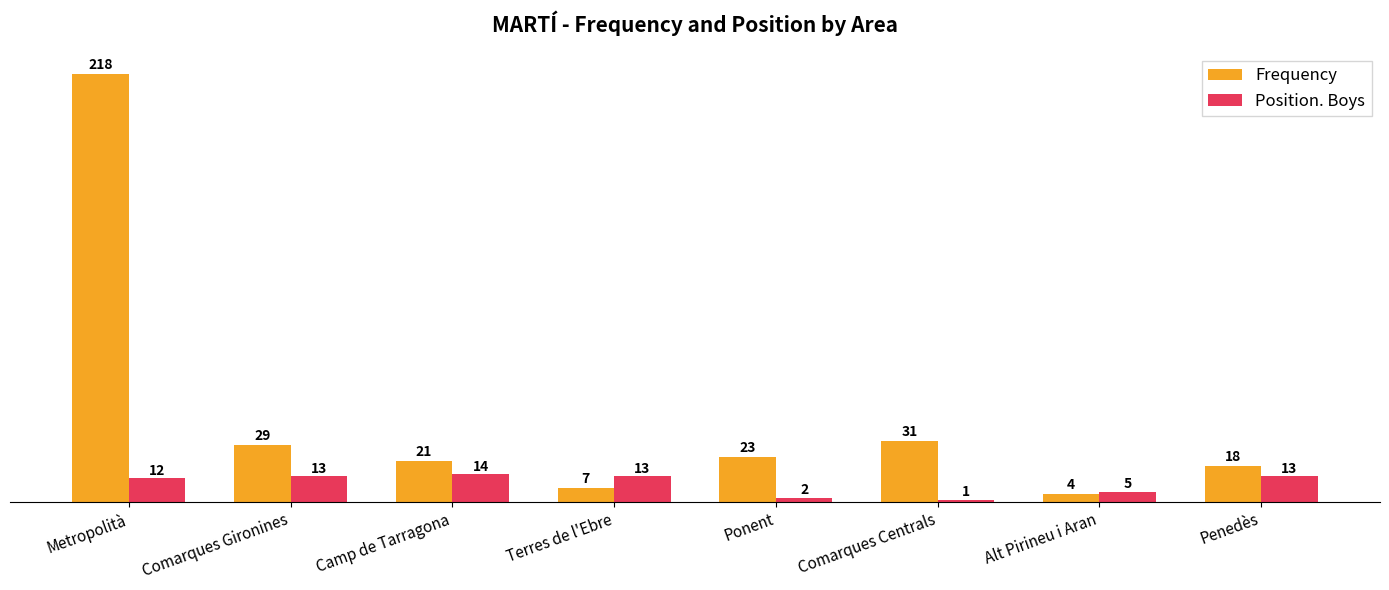

What is the spread (max minus min) of values at Penedès?

5